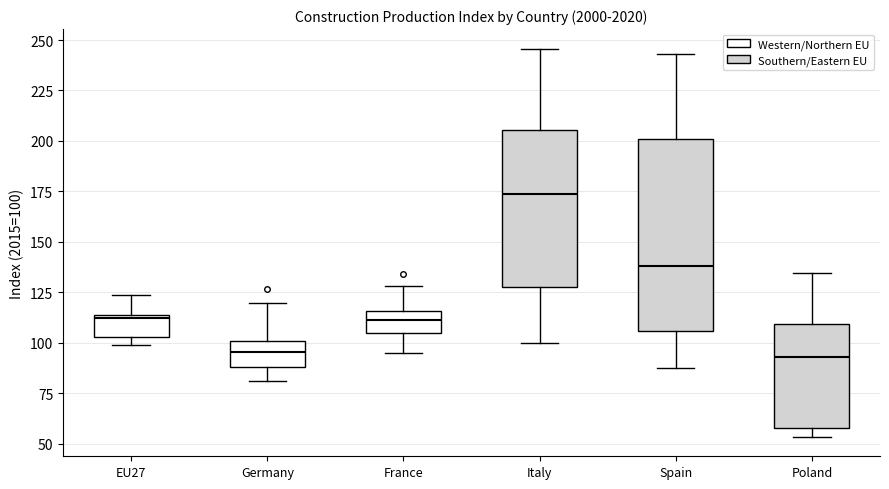

Reading left to right, transcribe this box plot: for each box, give where its median line is, the range the box spans, and where its two whiskers end, as read against the y-axis. The values are not printed on the chart, so give them approximately, as read against the axis.

EU27: median 110, box 105 to 115, whiskers 100 to 125
Germany: median 95, box 90 to 100, whiskers 80 to 120
France: median 110, box 105 to 115, whiskers 95 to 130
Italy: median 175, box 130 to 205, whiskers 100 to 245
Spain: median 140, box 105 to 200, whiskers 90 to 245
Poland: median 95, box 60 to 110, whiskers 55 to 135